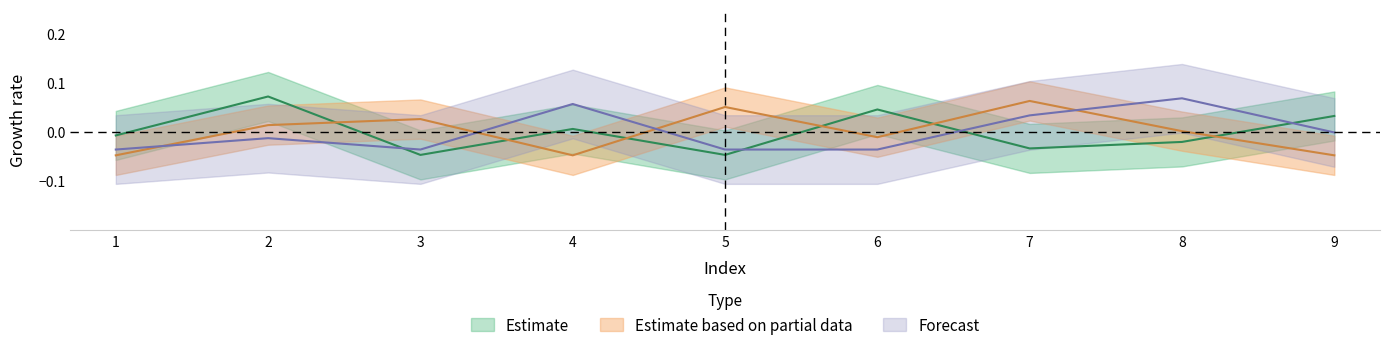

Does the chart have visible grid lines?

No